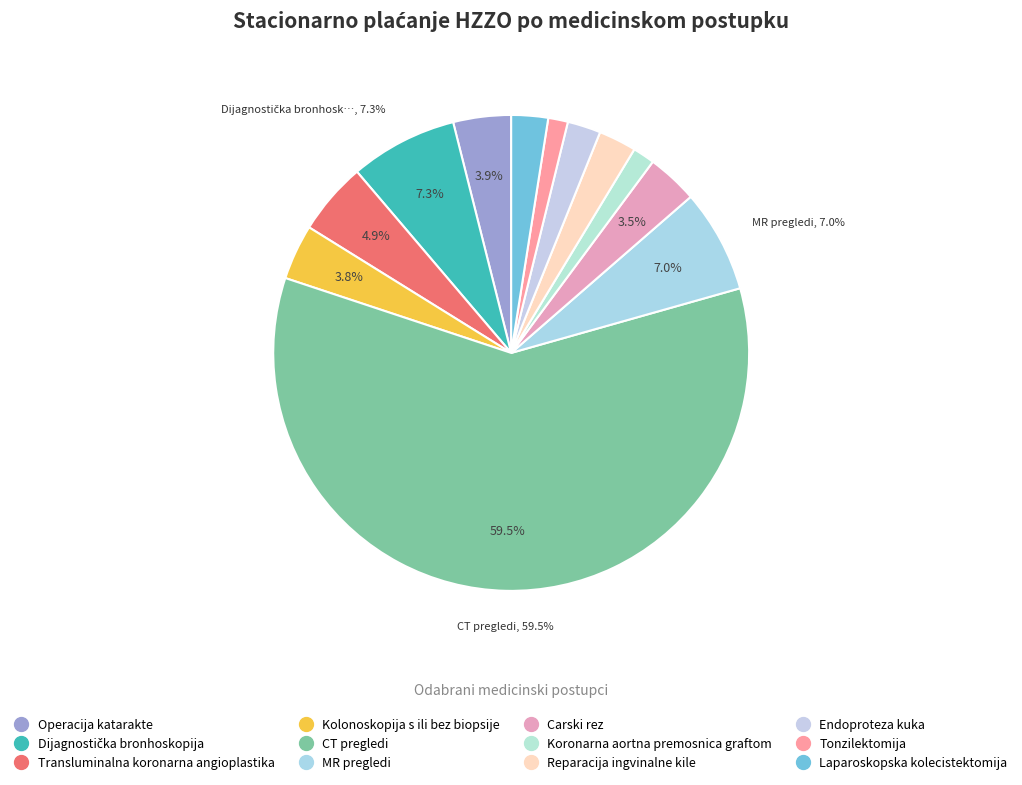

What percentage is the Tonzilektomija slice, to the nearest percent?

1%